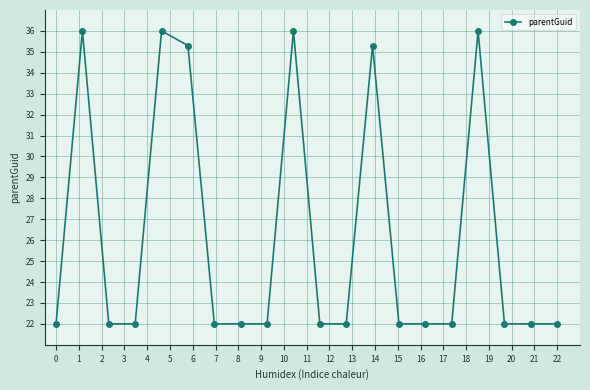

What is the value of the 5th point from the left?

36.0